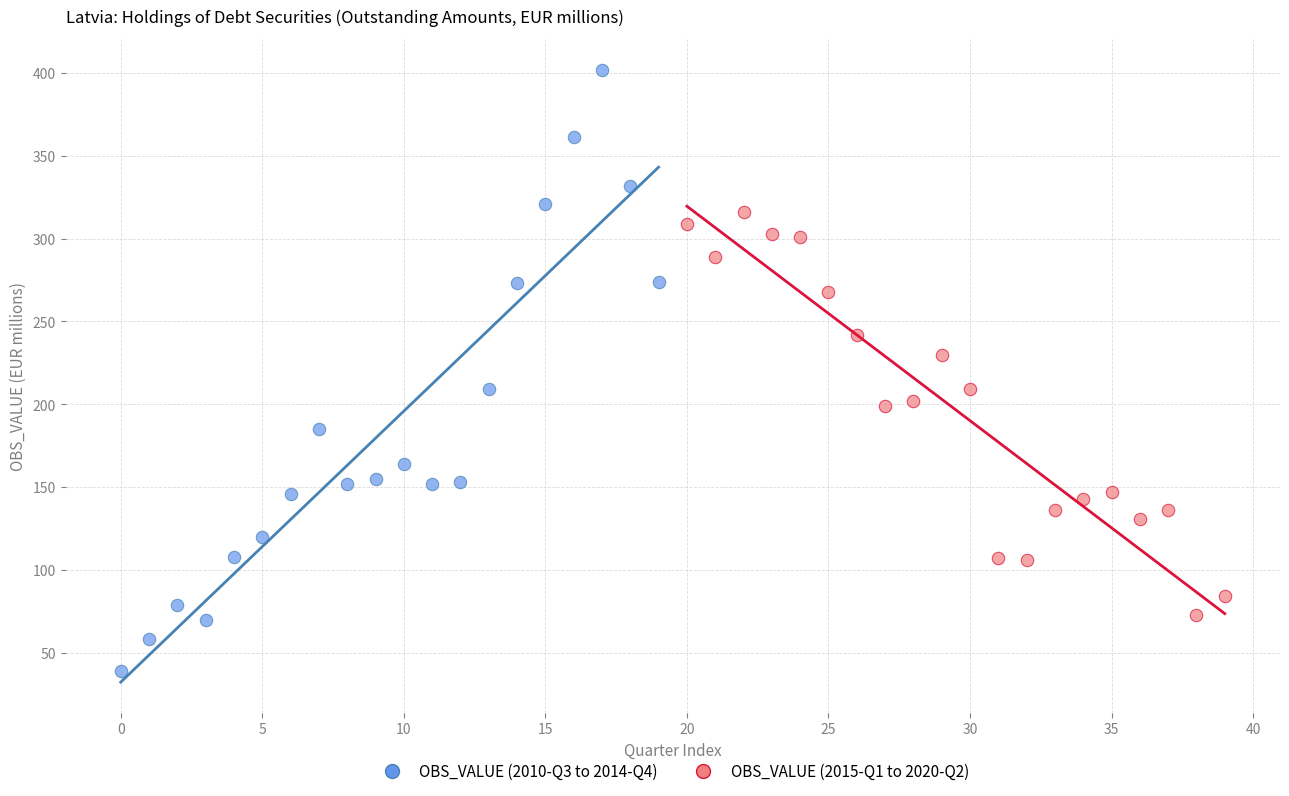

Which series contains the lowest Y value?

OBS_VALUE (2010-Q3 to 2014-Q4)